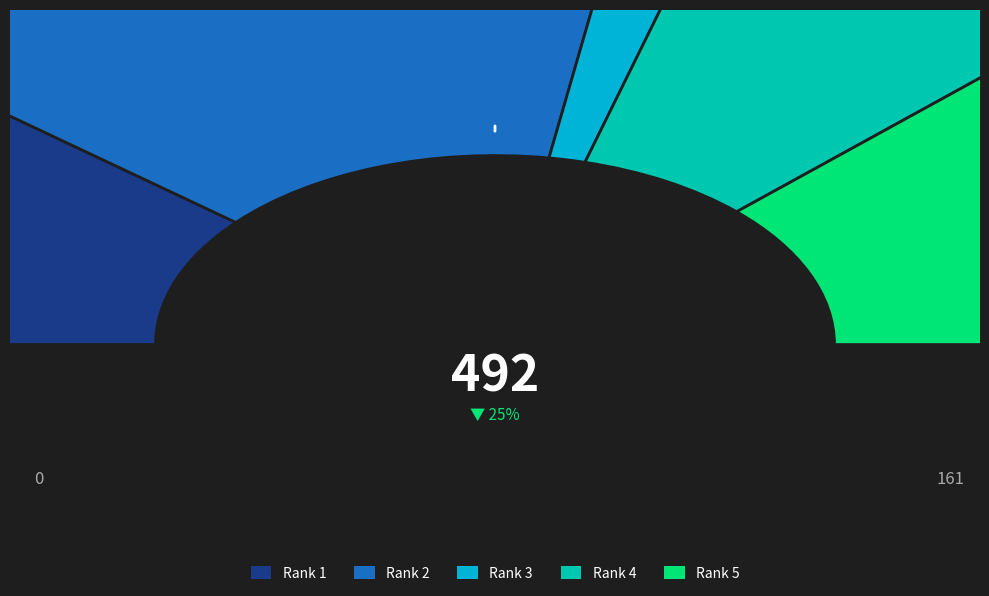

What is the smallest slice in the pie chart?

Rank 3